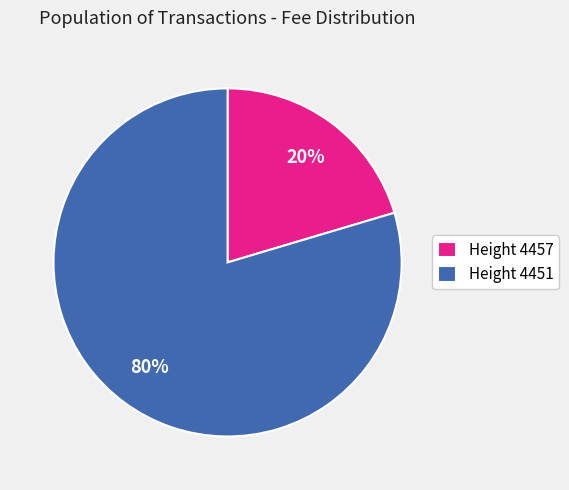

Rank the categories by value from highest to lowest.

Height 4451, Height 4457